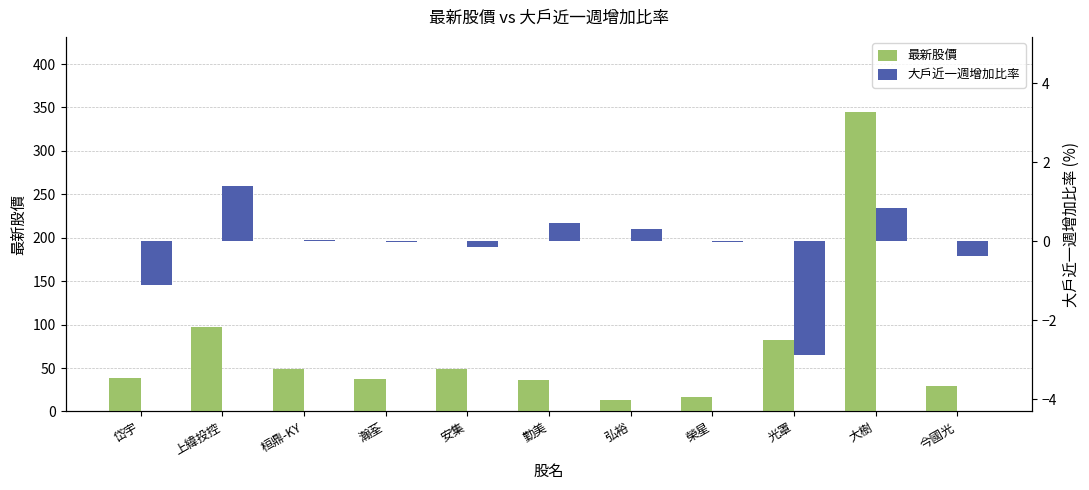

What is the total value across all series at 桓鼎-KY?

49.0